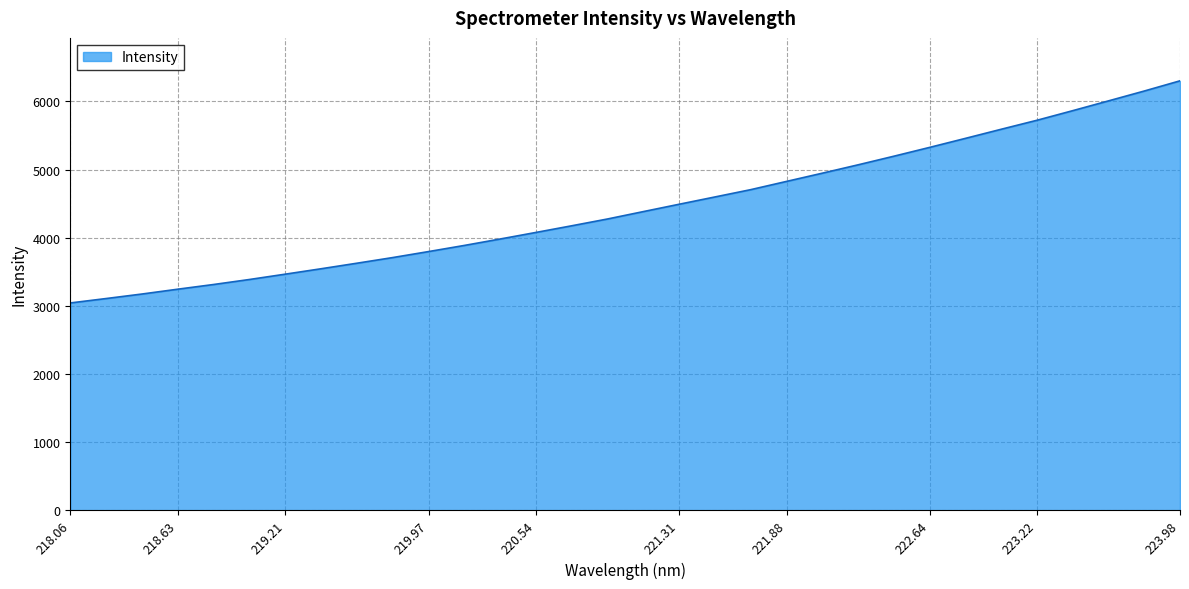

What is the smallest value displayed?

3042.1